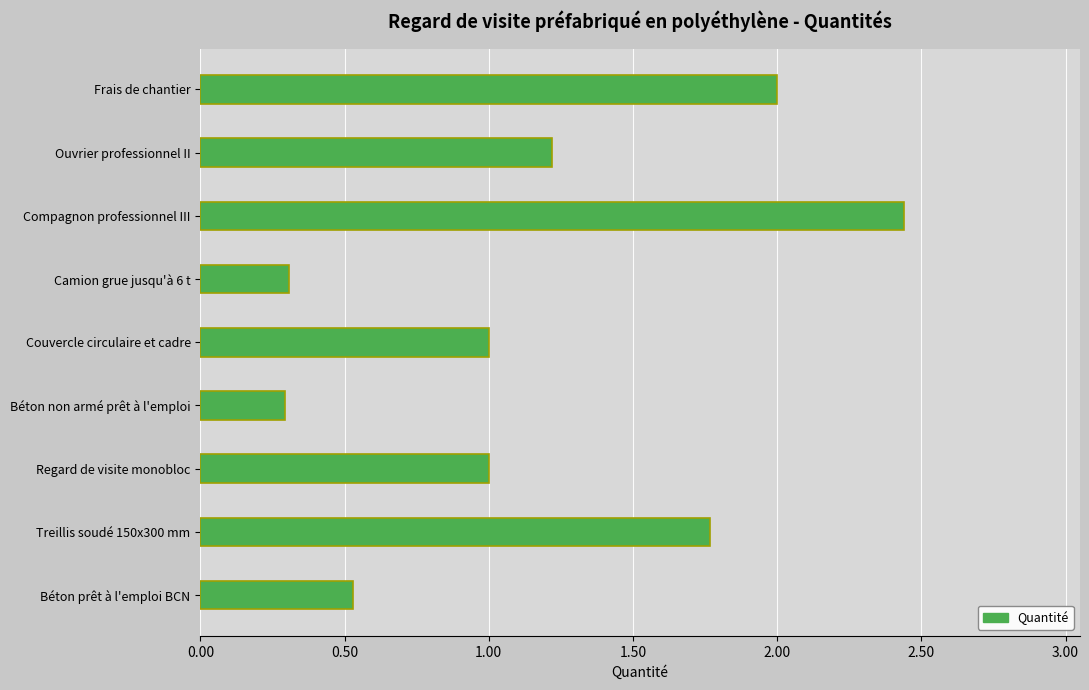

At which category does the chart reach its peak across all series?

Compagnon professionnel III